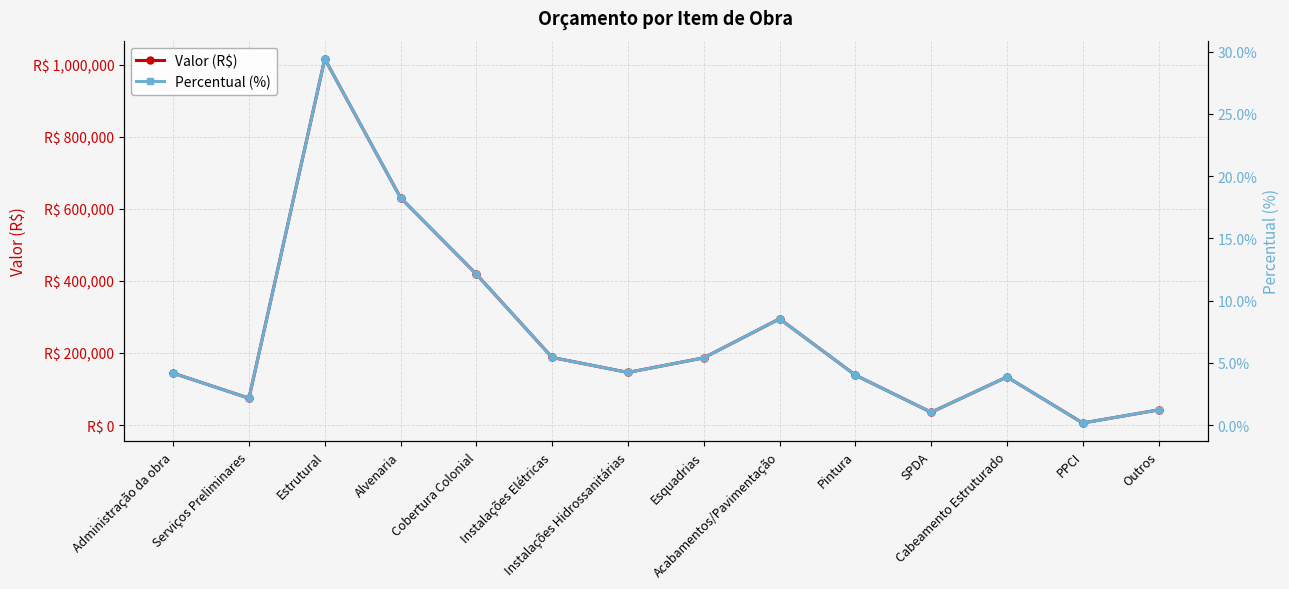

Which series has the largest range (max minus min)?

Valor (R$)